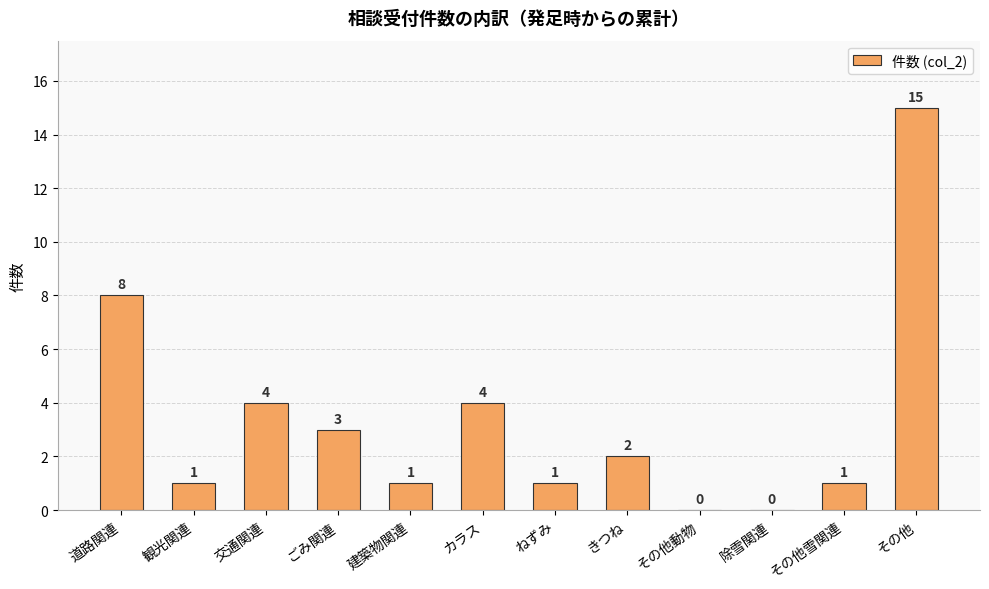

Count the number of data series in this chart.

1